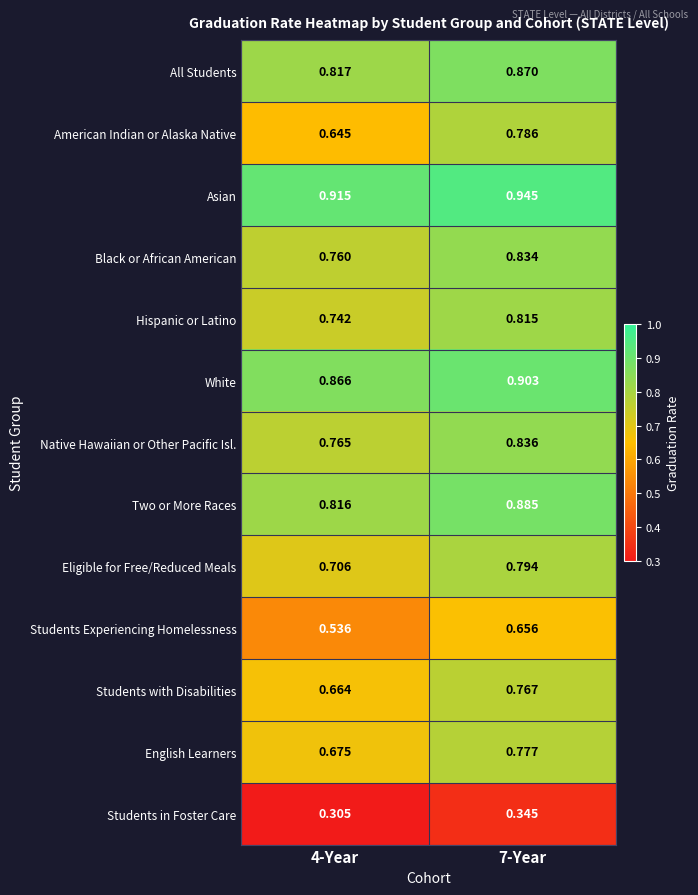

Which series has the largest total across all categories?

Asian